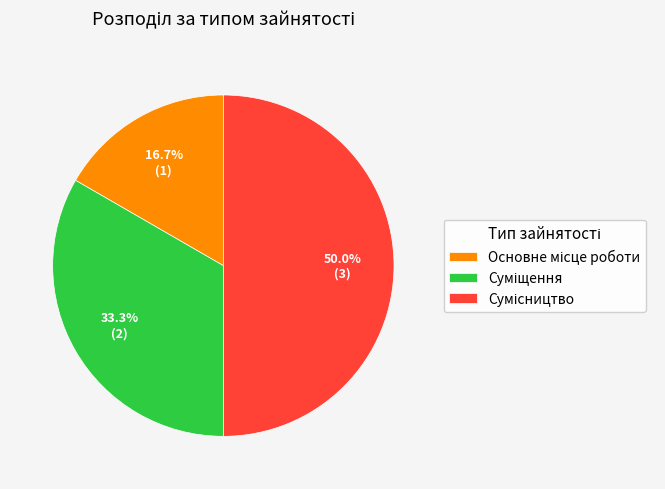

To the nearest percent, what percentage of the pie is Суміщення?

33%